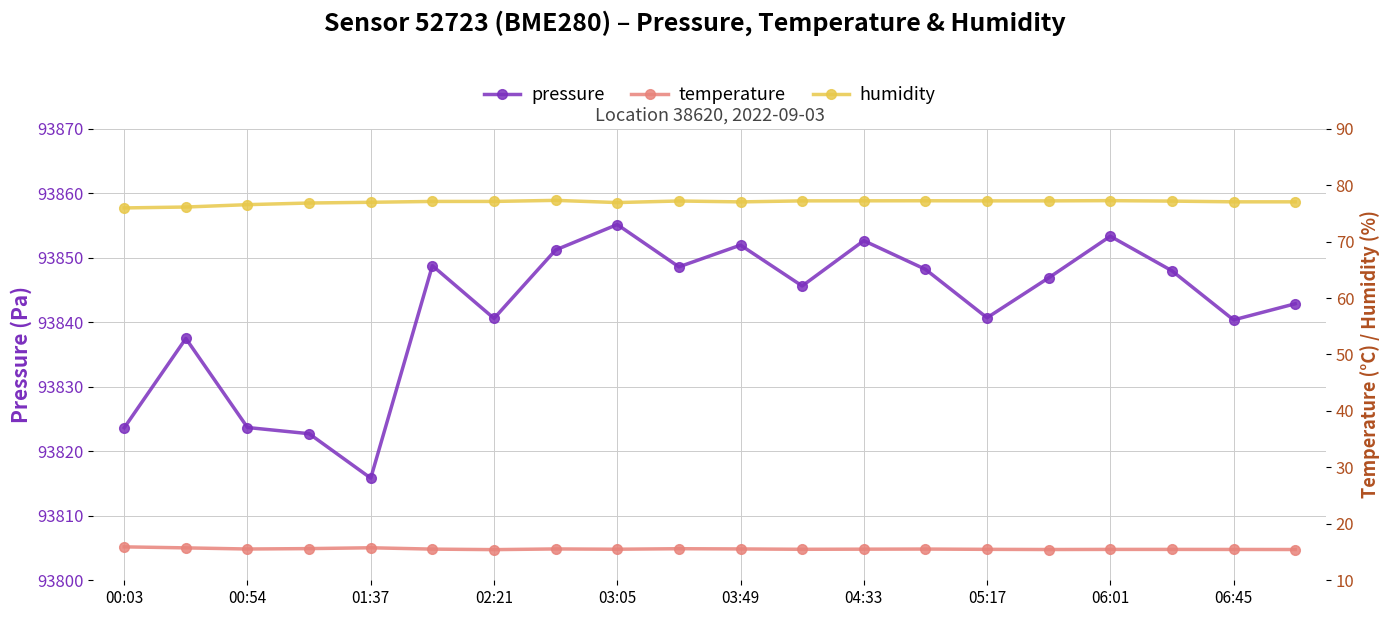

At which label does pressure reach its peak?

03:05